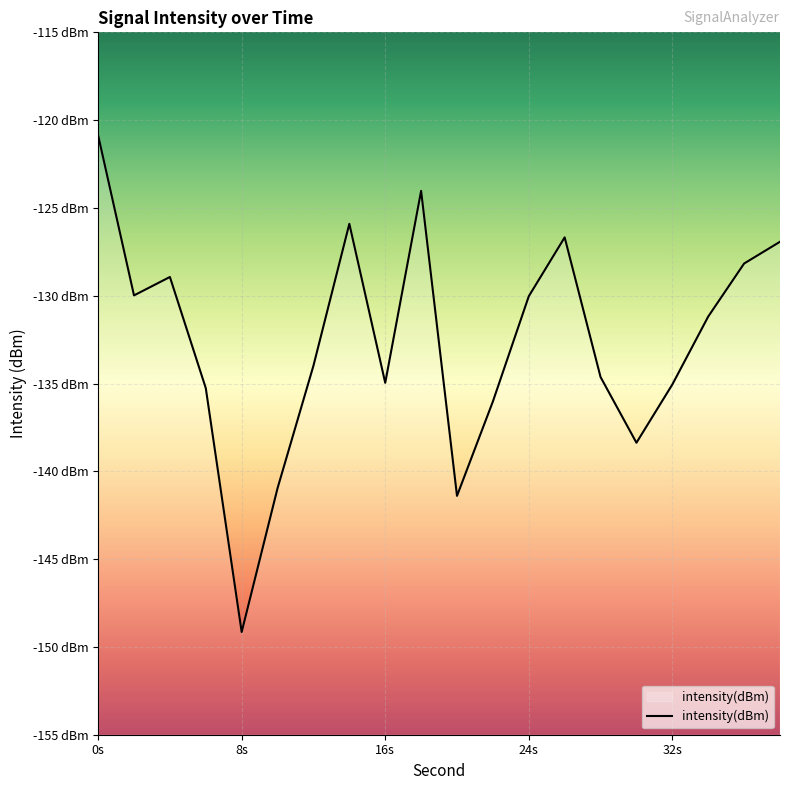

Reading left to right, list all the values displayed in this chart.

-120.9	-130.0	-128.9	-135.3	-149.2	-141.0	-134.0	-125.9	-135.0	-124.0	-141.4	-136.0	-130.0	-126.7	-134.6	-138.4	-135.1	-131.2	-128.2	-126.9